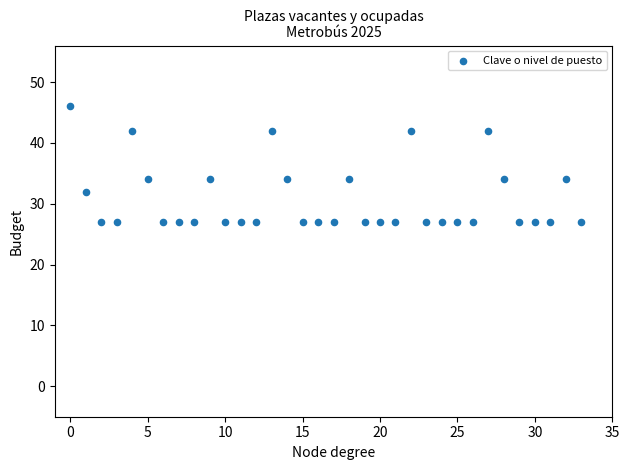

What is the range of Y values (max minus min)?

19